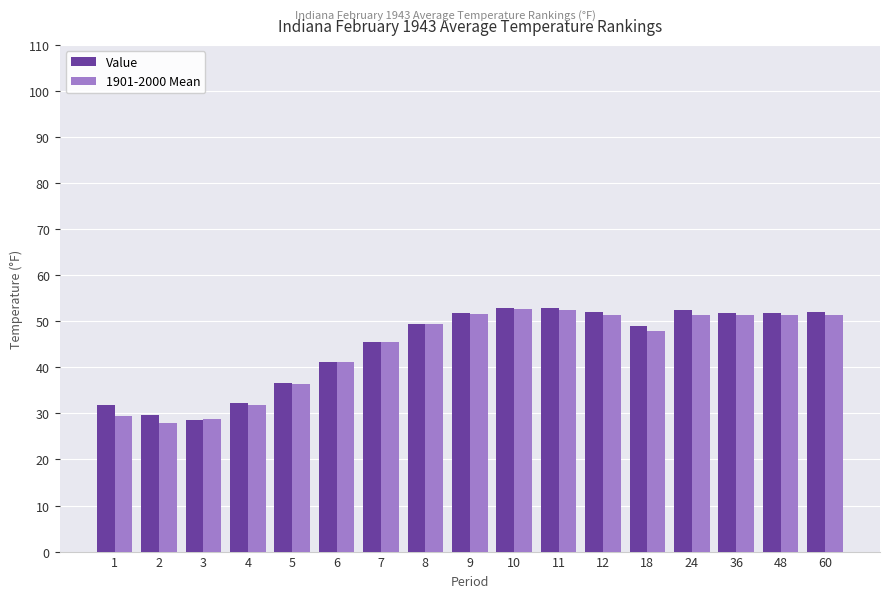

Is it true that 1901-2000 Mean equals 18.5 at 48?

False